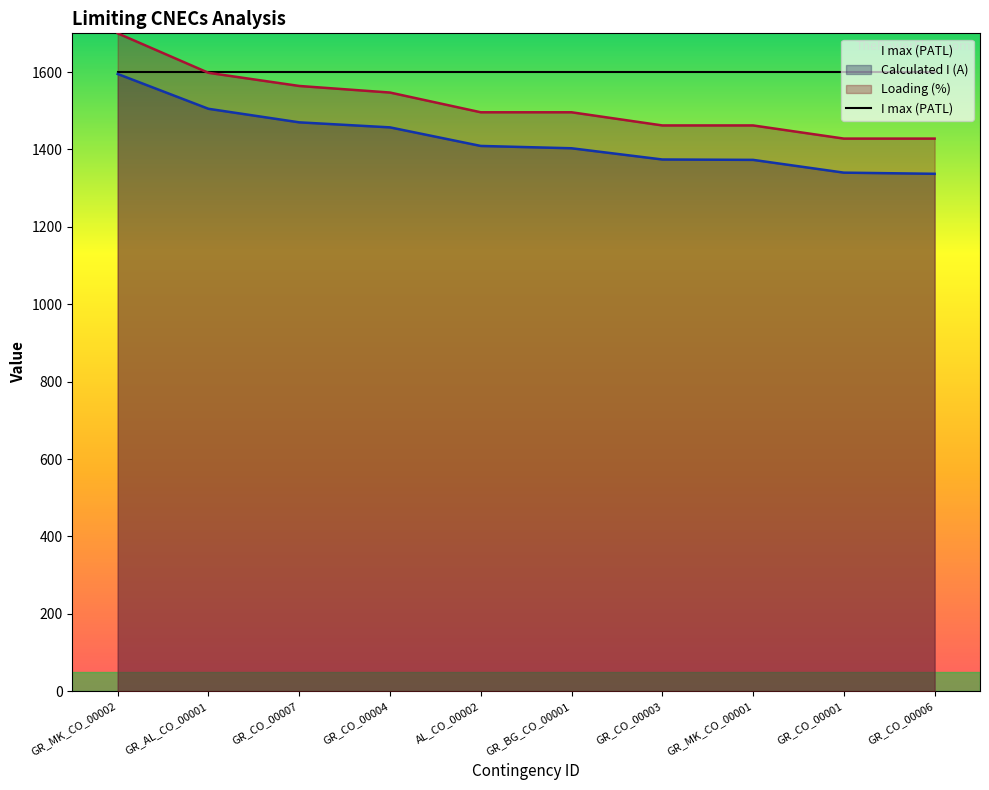

Is the value of Calculated I (A) at GR_CO_00004 greater than the value of Loading (%) at GR_CO_00004?

No